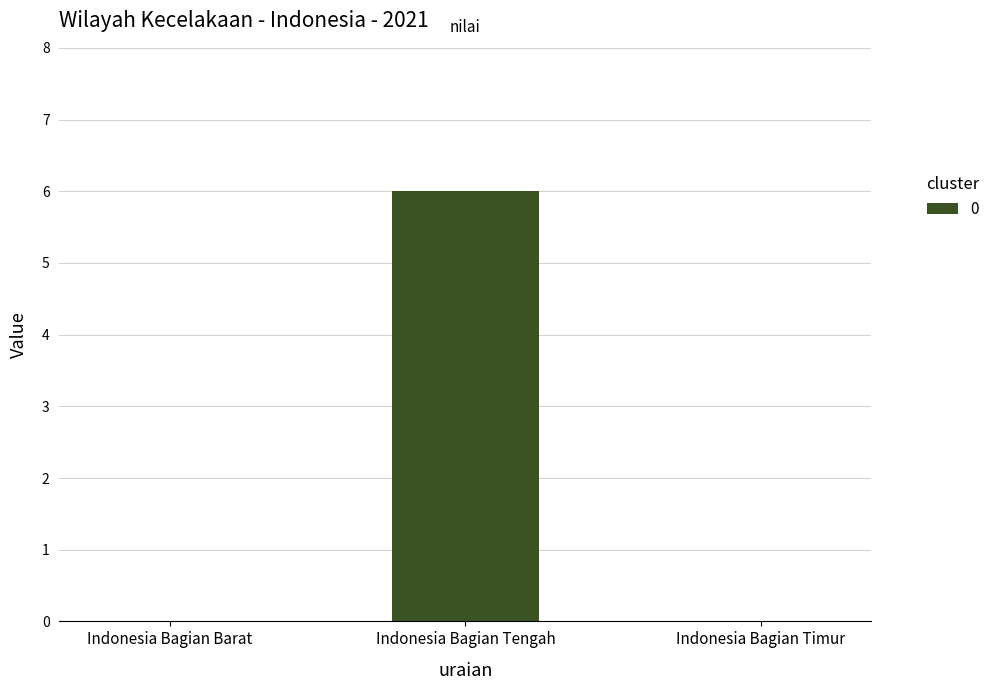

What is the change in value from Indonesia Bagian Tengah to Indonesia Bagian Timur?

-6